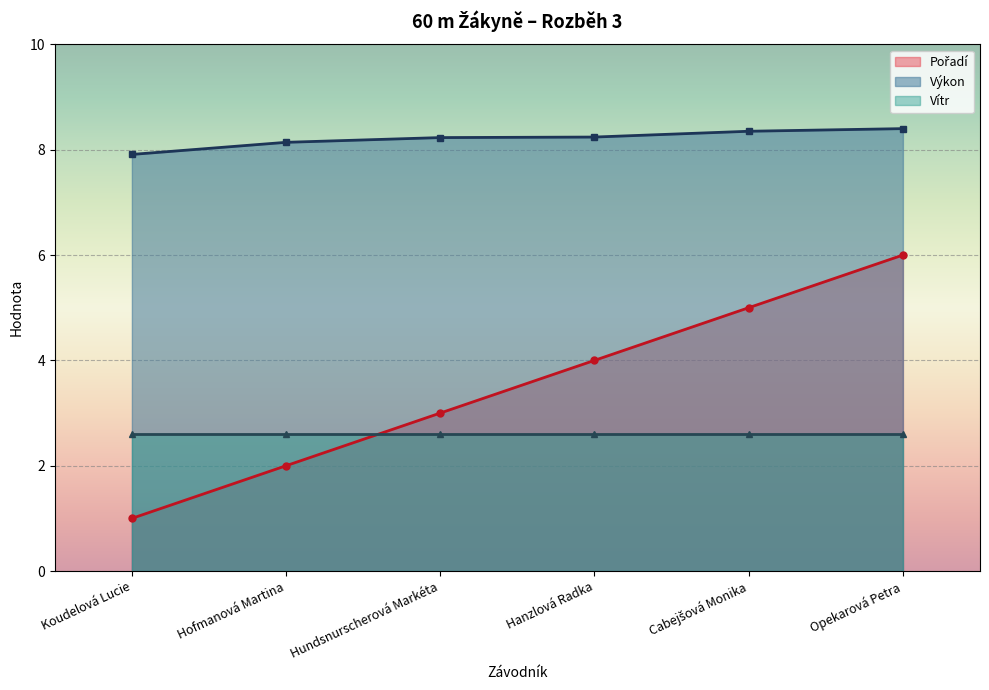

What is the maximum value for Pořadí?

6.0